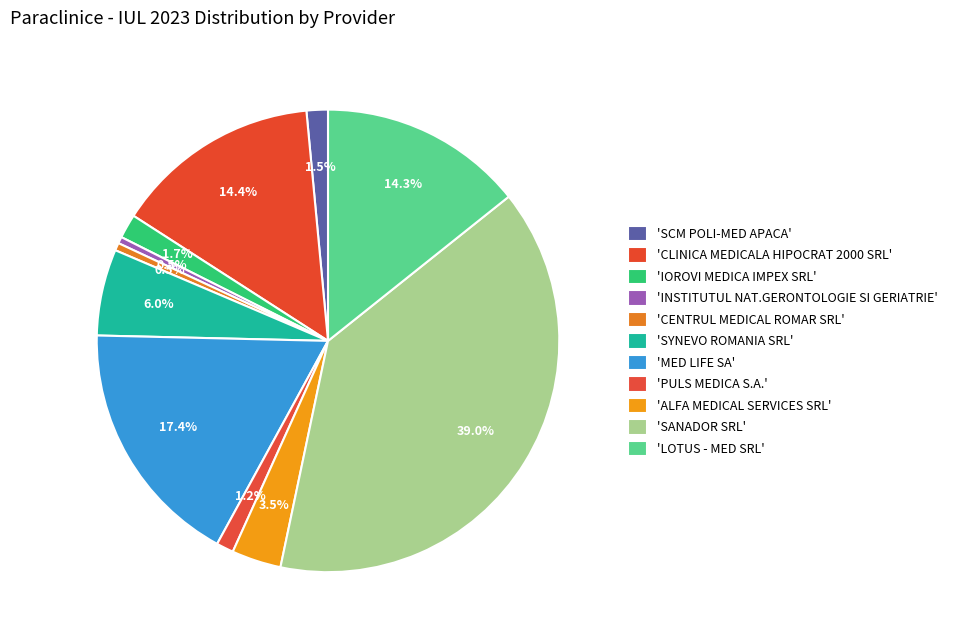

To the nearest percent, what is the difference between the largest and smallest slice percentages?

39%